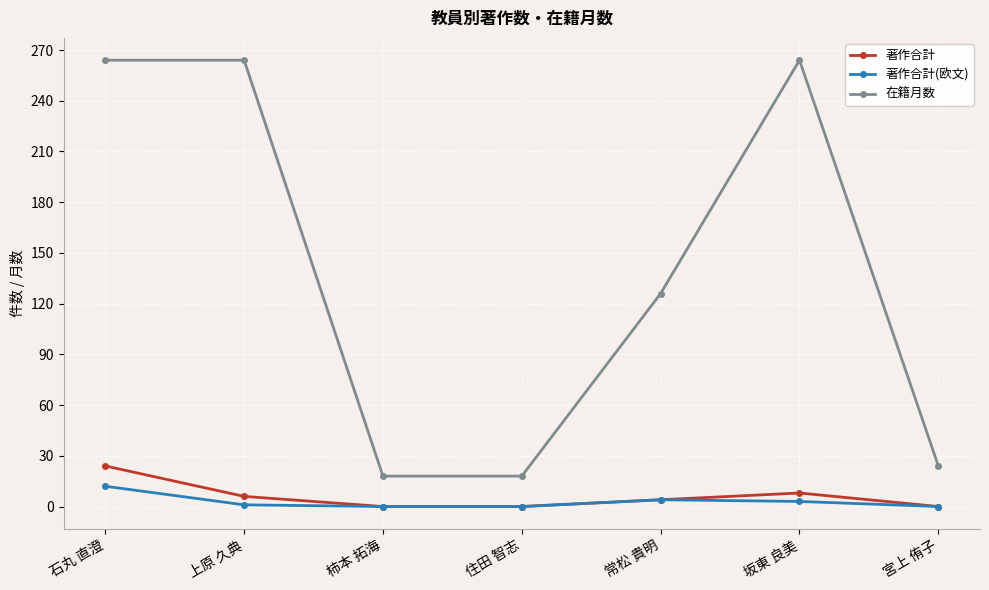

Is it true that 著作合計(欧文) equals 12 at 石丸 直澄?

True